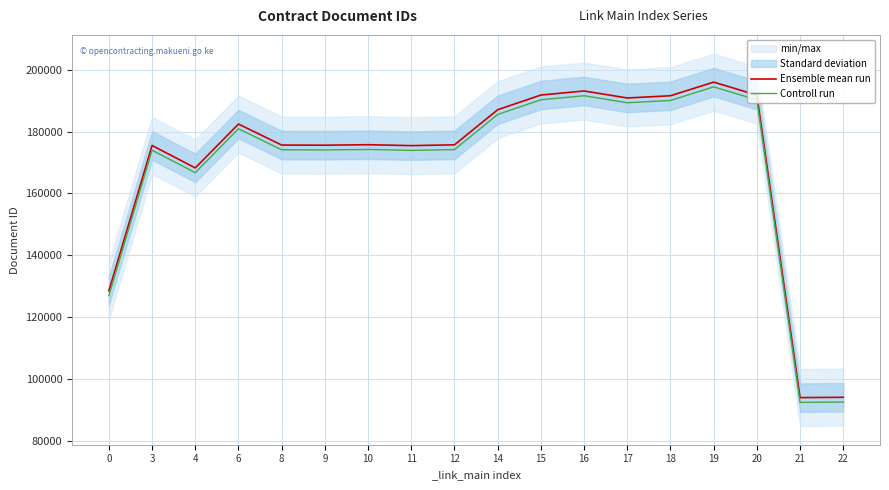

True or false: Controll run and Ensemble mean run cross at least once.

False